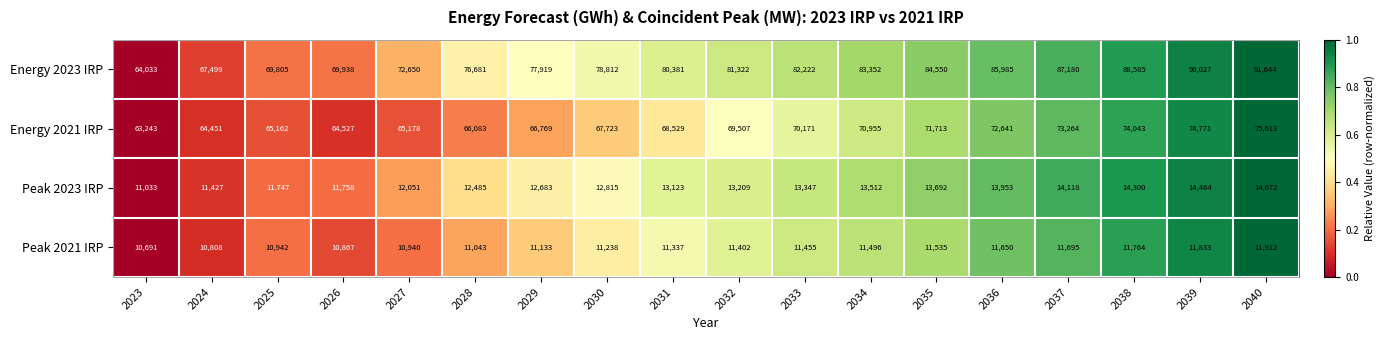

Is it true that Peak 2023 IRP equals 5502 at 2031?

False